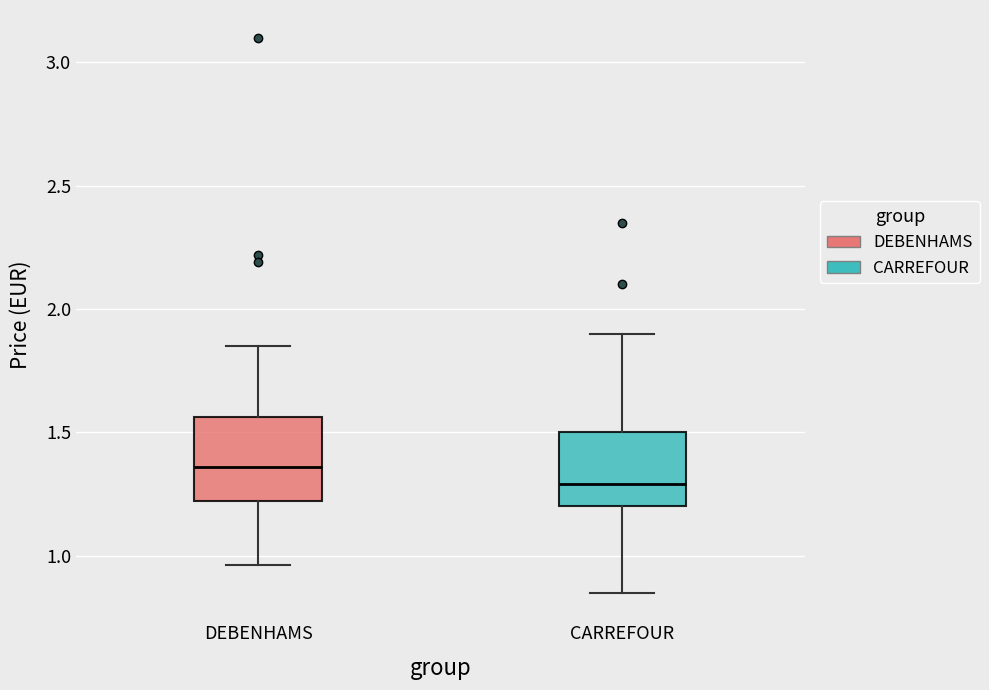

Where does the median line of the box for DEBENHAMS sit on the y-axis? The values are not printed on the chart, so give them approximately, as read against the axis.

1.35